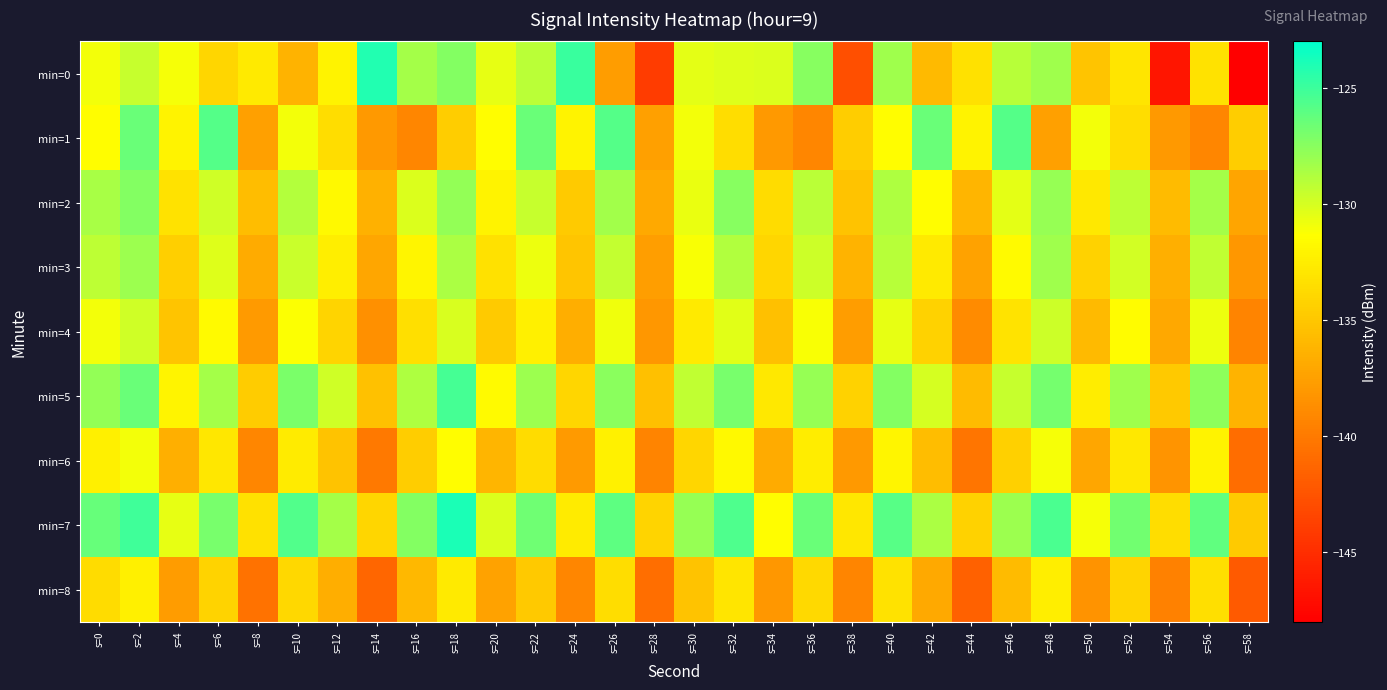

Which series has the widest spread of values?

min=0